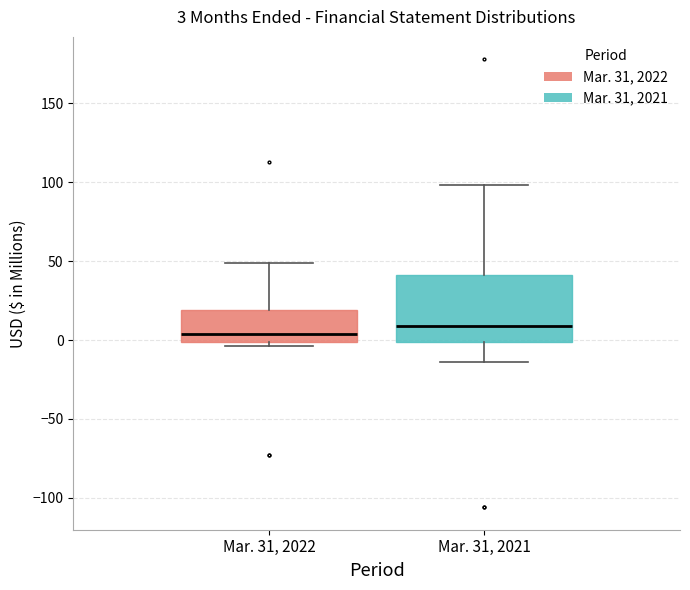

Which box has the lowest median line?

Mar. 31, 2022